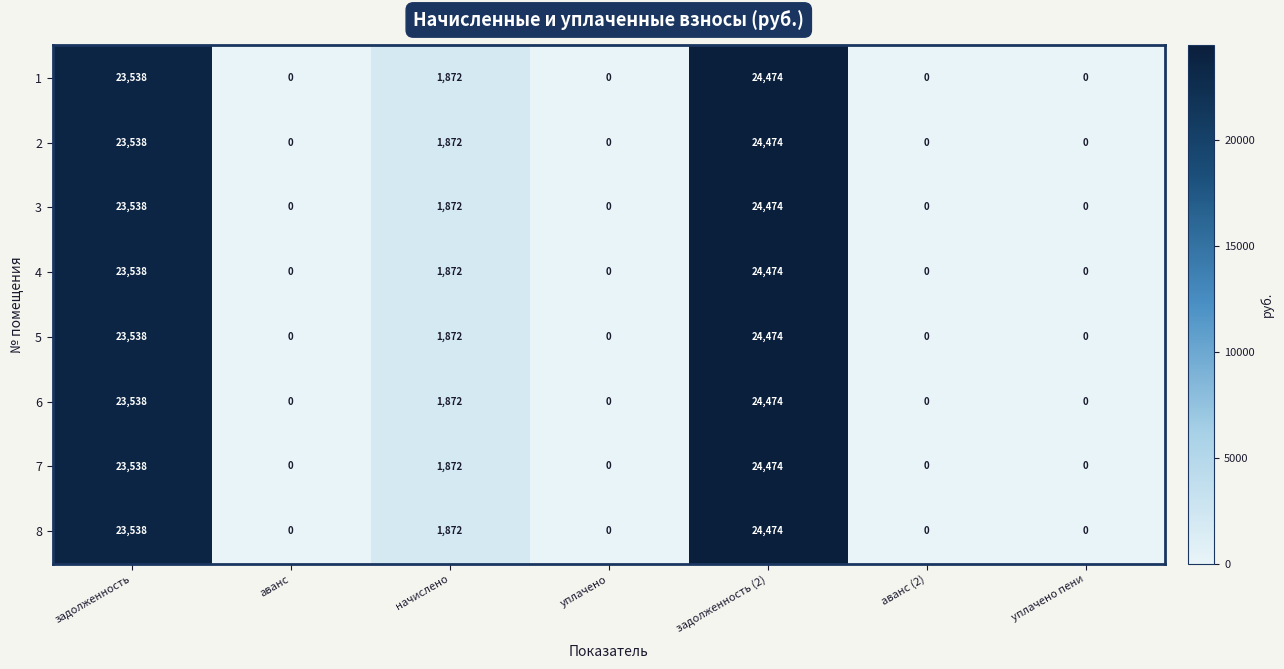

What is the difference between the maximum and second lowest values in the 7 series?

24474